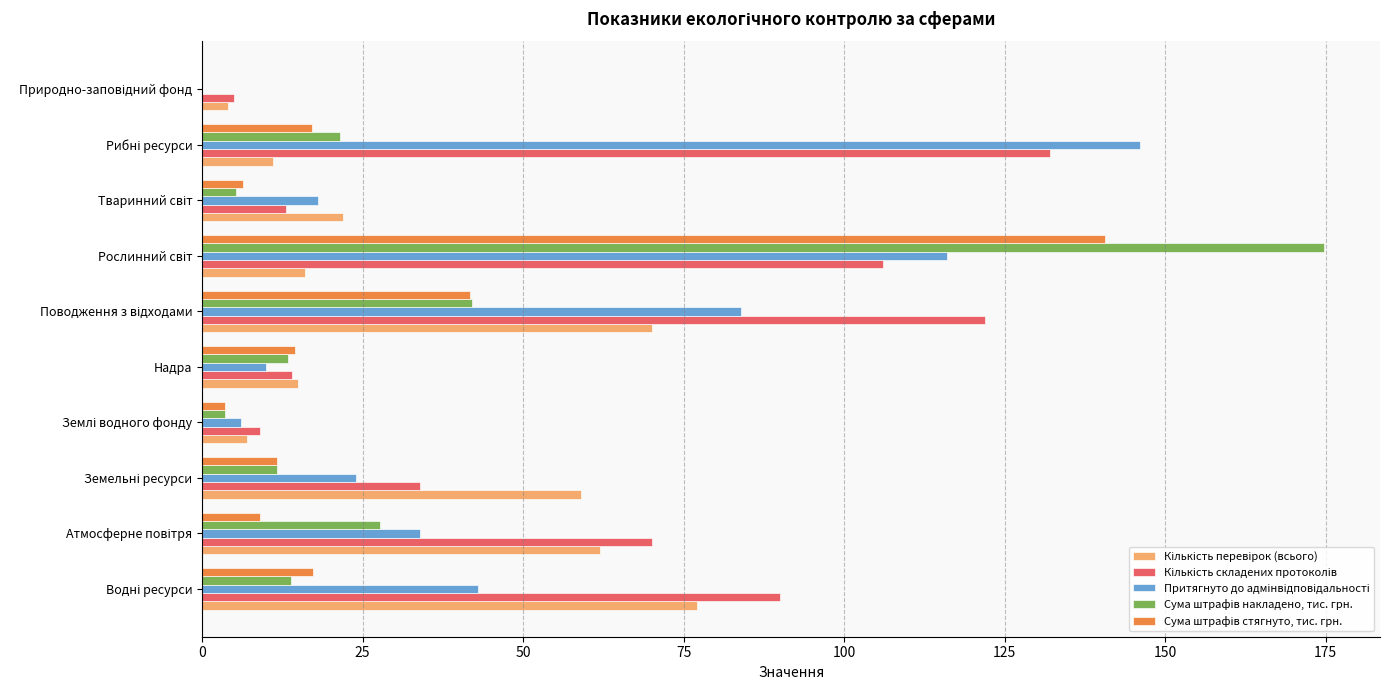

What is the maximum value shown in the chart?

174.7